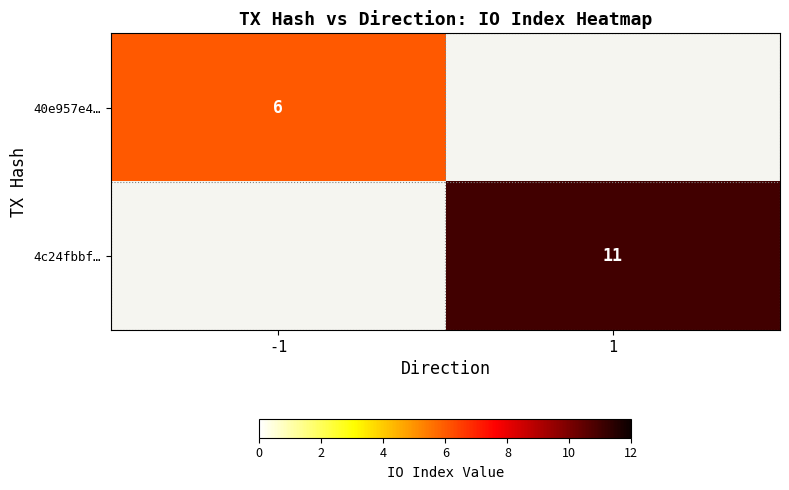

Which has a higher value, -1 or 1?

1